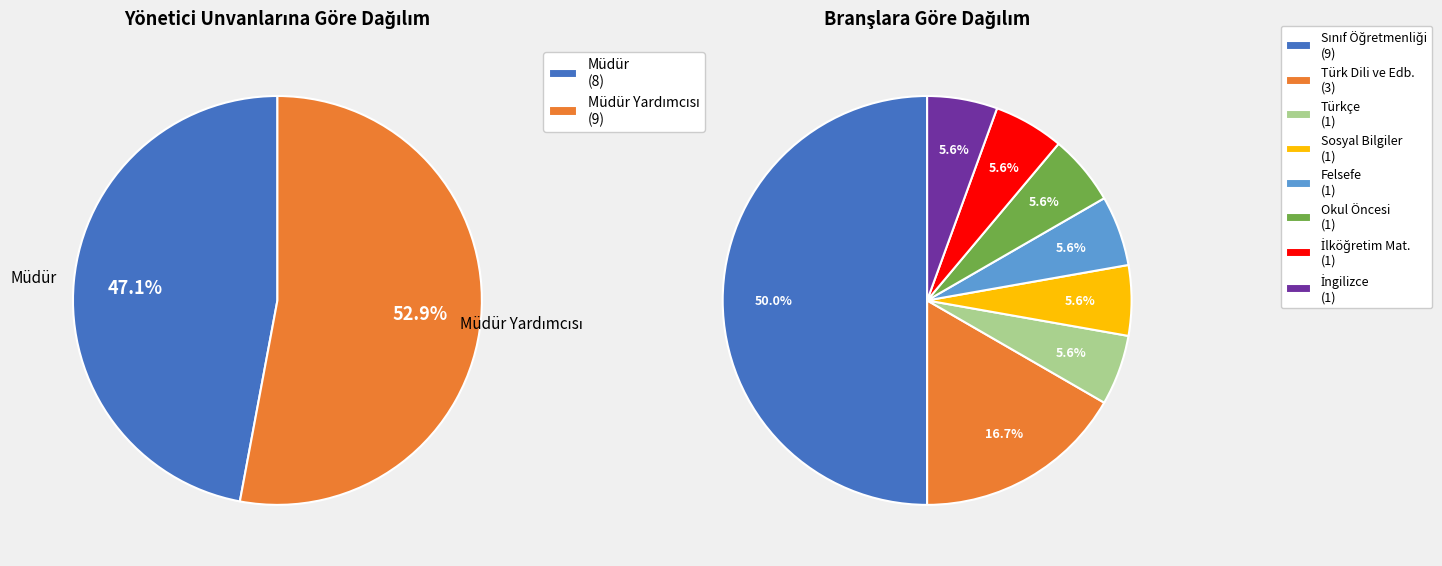

To the nearest percent, what is the average slice percentage?

50%